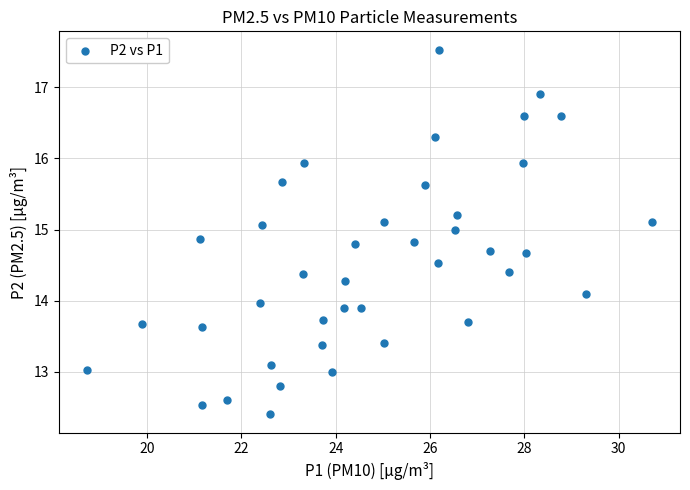

What is the range of Y values (max minus min)?

5.1